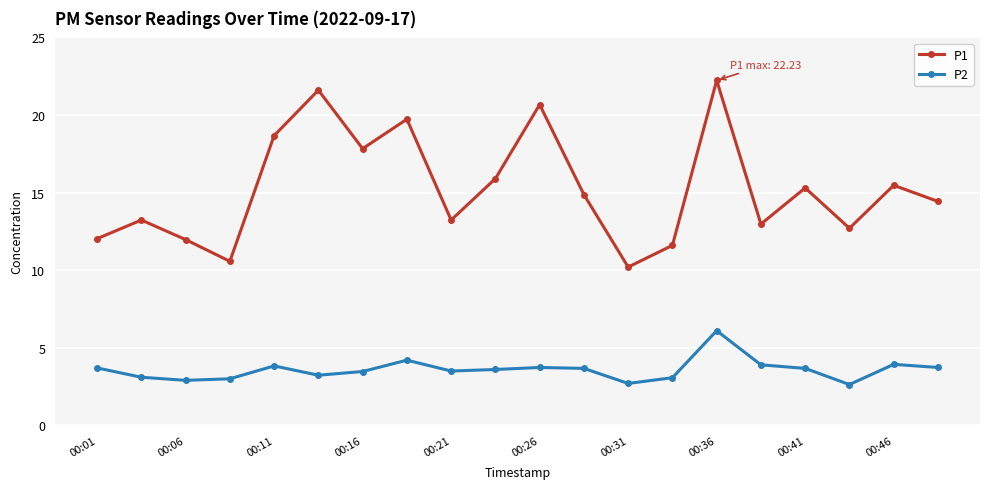

Which series has the largest range (max minus min)?

P1